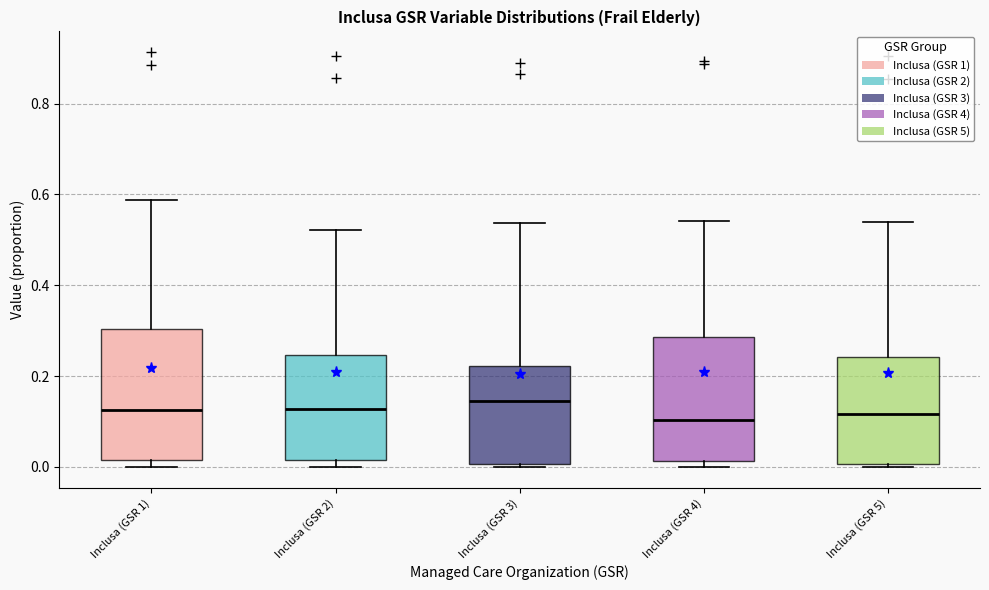

Reading left to right, read every box against the y-axis: the position of its median line, the range the box covers, and the ends of its whiskers. The values are not printed on the chart, so give them approximately, as read against the axis.

Inclusa (GSR 1): median 0.12, box 0.02 to 0.30, whiskers 0.00 to 0.58
Inclusa (GSR 2): median 0.12, box 0.02 to 0.24, whiskers 0.00 to 0.52
Inclusa (GSR 3): median 0.14, box 0.00 to 0.22, whiskers 0.00 (just below the box's lower edge) to 0.54
Inclusa (GSR 4): median 0.10, box 0.02 to 0.28, whiskers 0.00 to 0.54
Inclusa (GSR 5): median 0.12, box 0.00 to 0.24, whiskers 0.00 (just below the box's lower edge) to 0.54